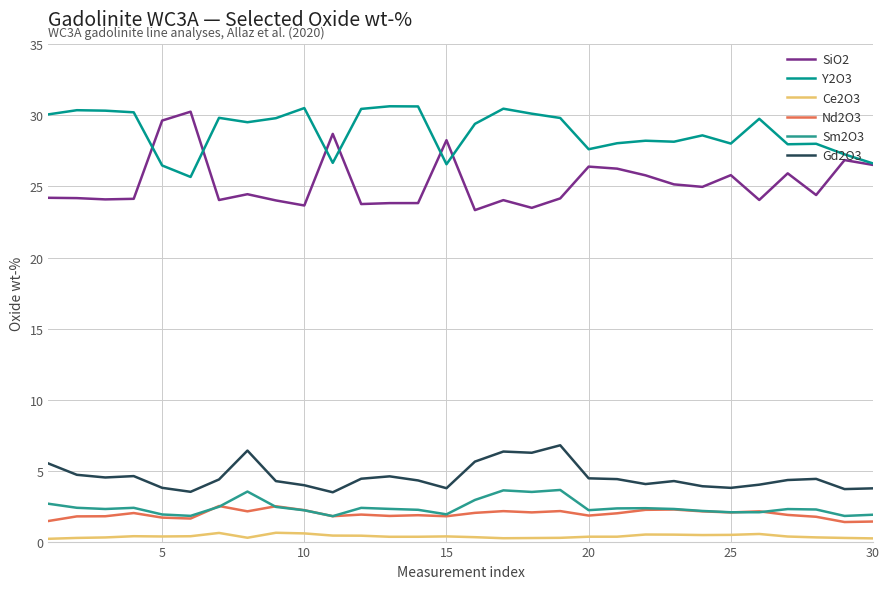

Does the chart display data point markers on the line(s)?

No